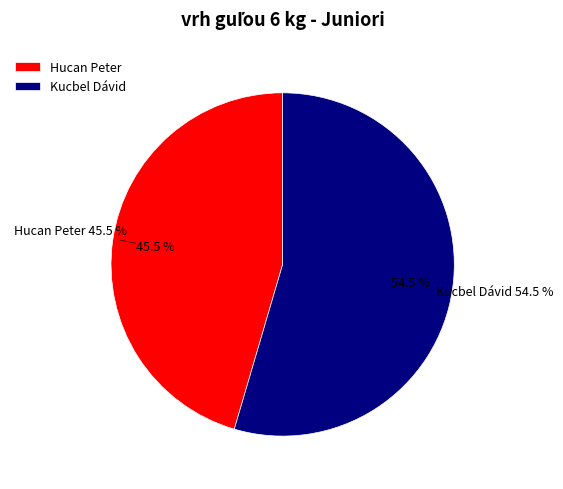

To the nearest percent, what is the difference between the largest and smallest slice percentages?

9%